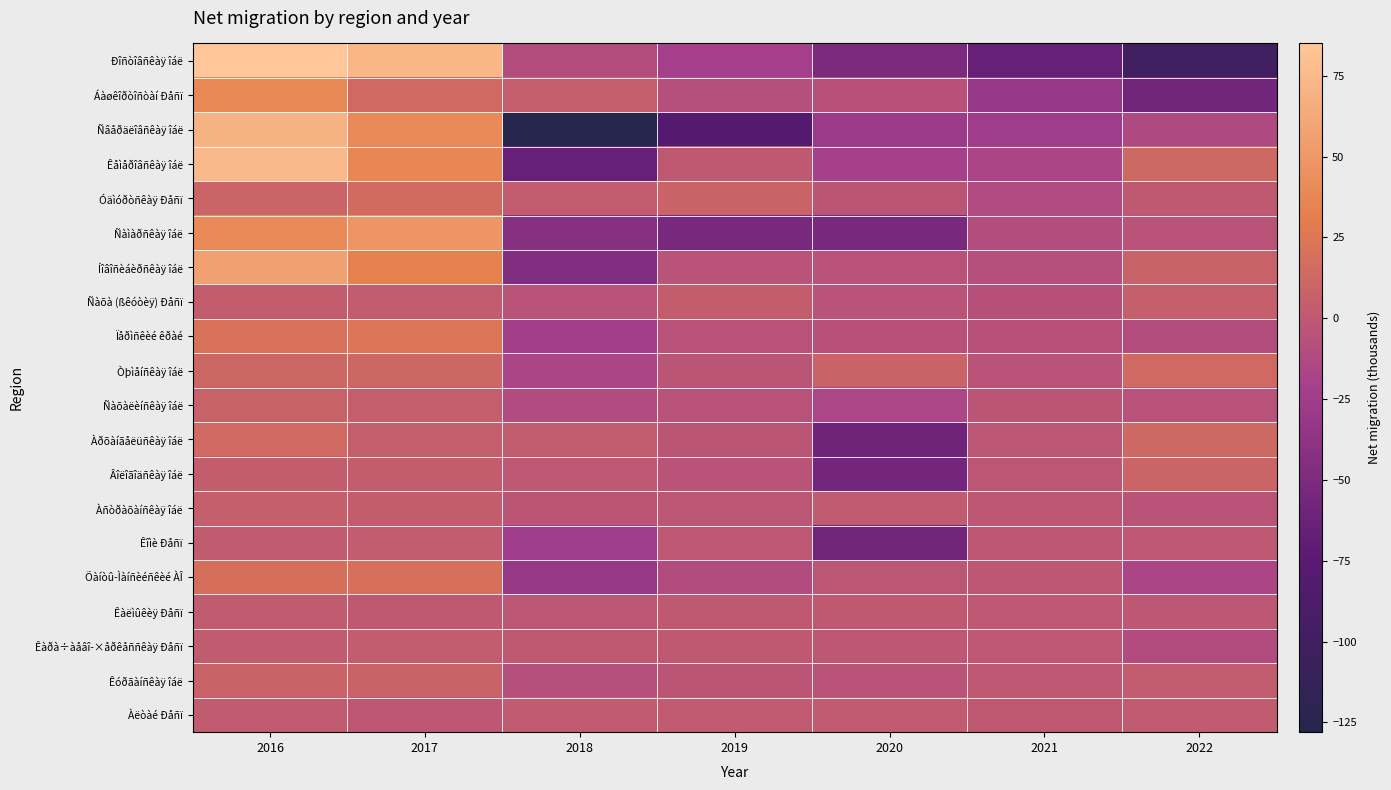

What is the total value across all series at 2019?

-199